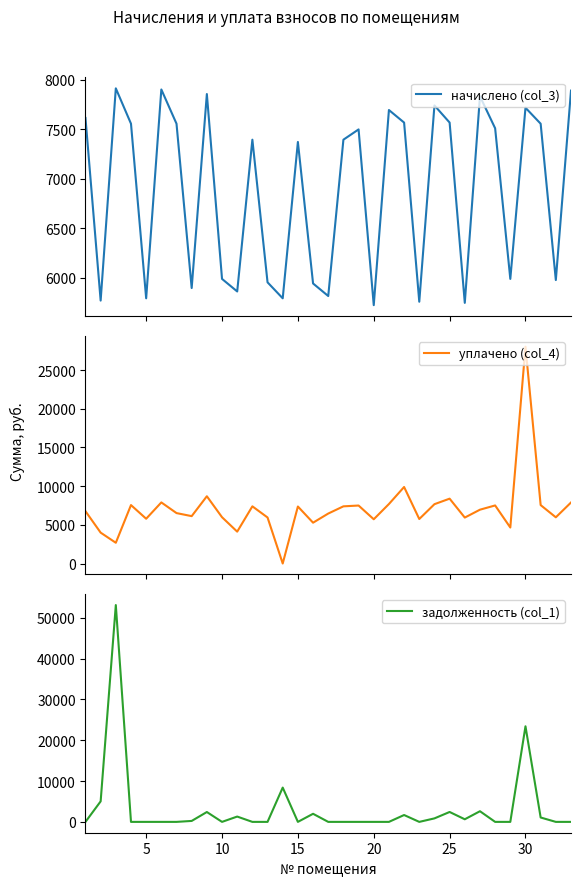

What is the maximum value for начислено (col_3)?

7914.2